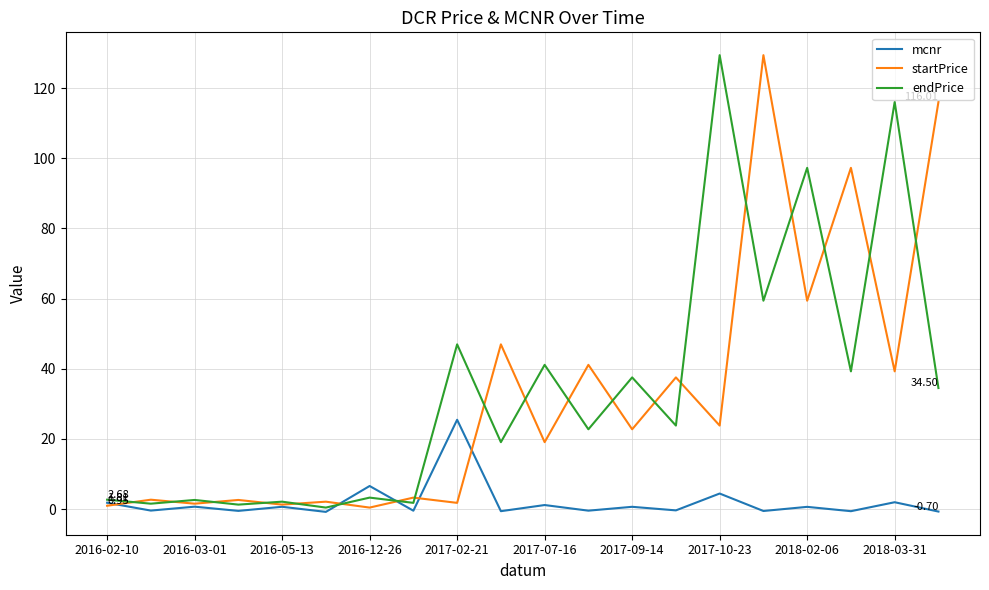

What are all the series names shown in the legend?

mcnr, startPrice, endPrice